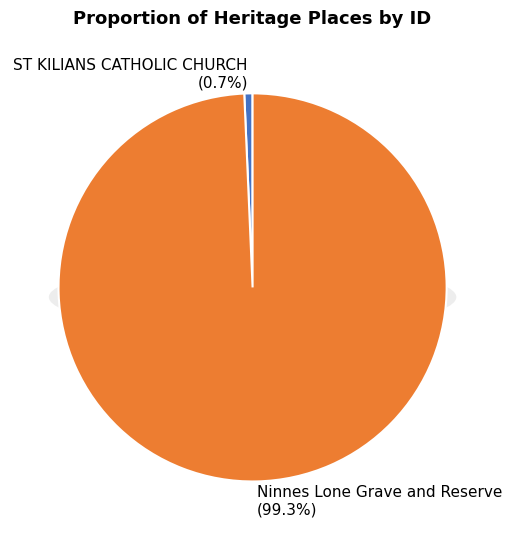

What is the largest slice in the pie chart?

Ninnes Lone Grave and Reserve